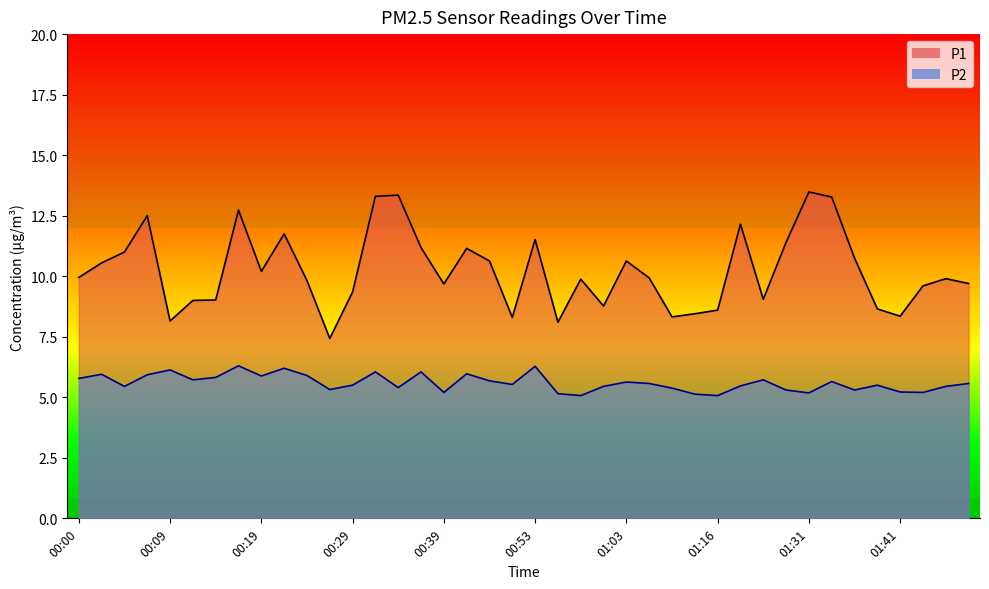

Which category has the highest value across all series?

01:31